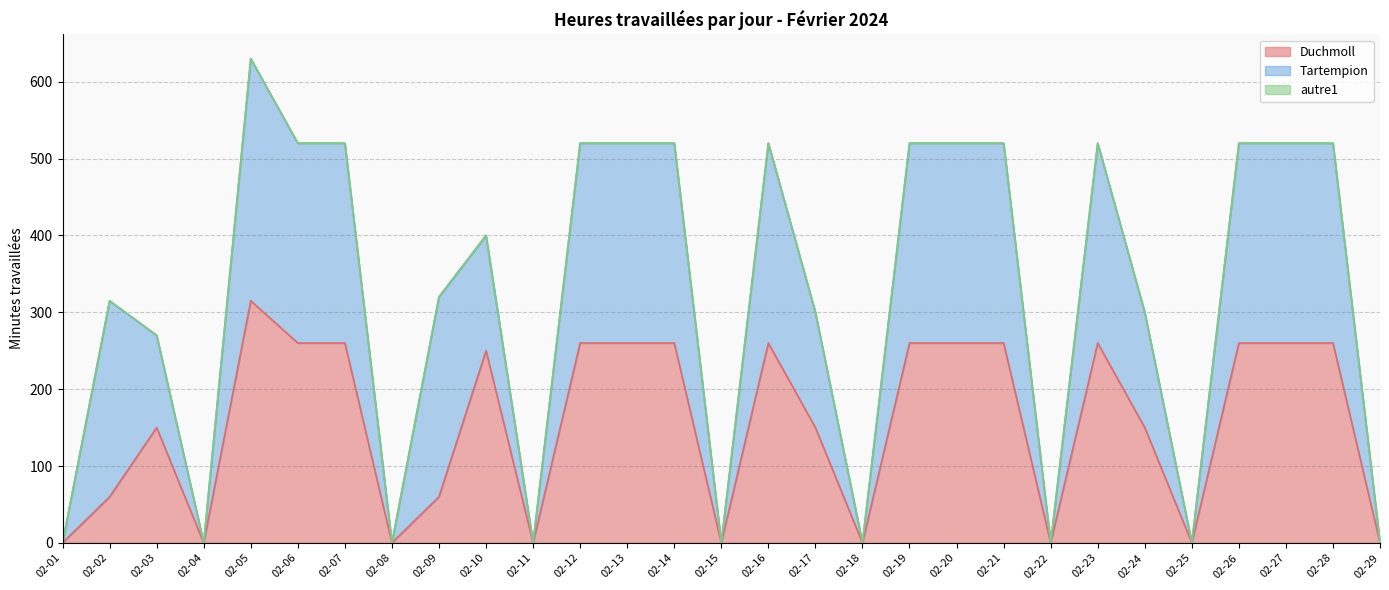

What is the value of the Duchmoll point at the 9th from the left?

60